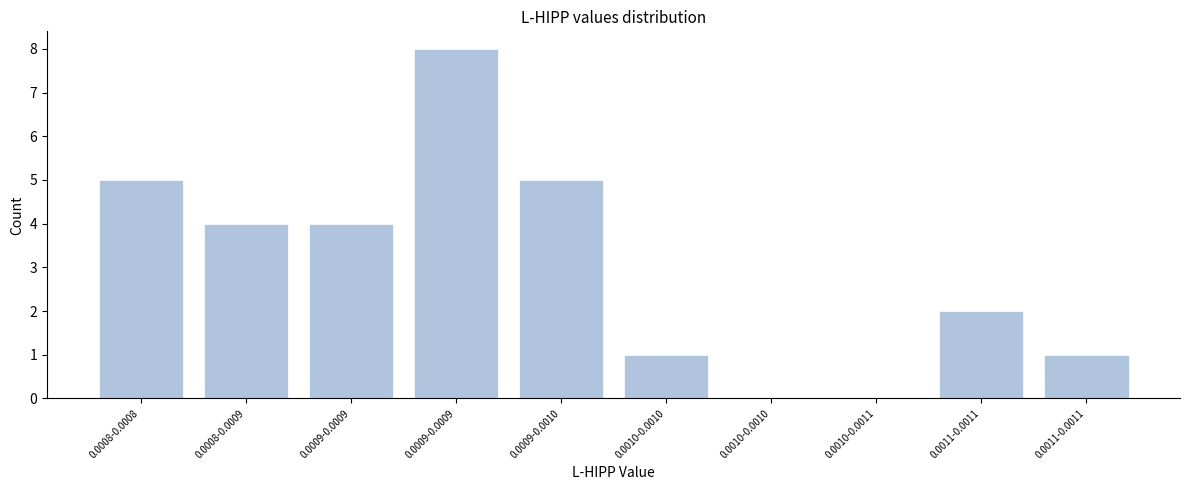

Count the number of data series in this chart.

1